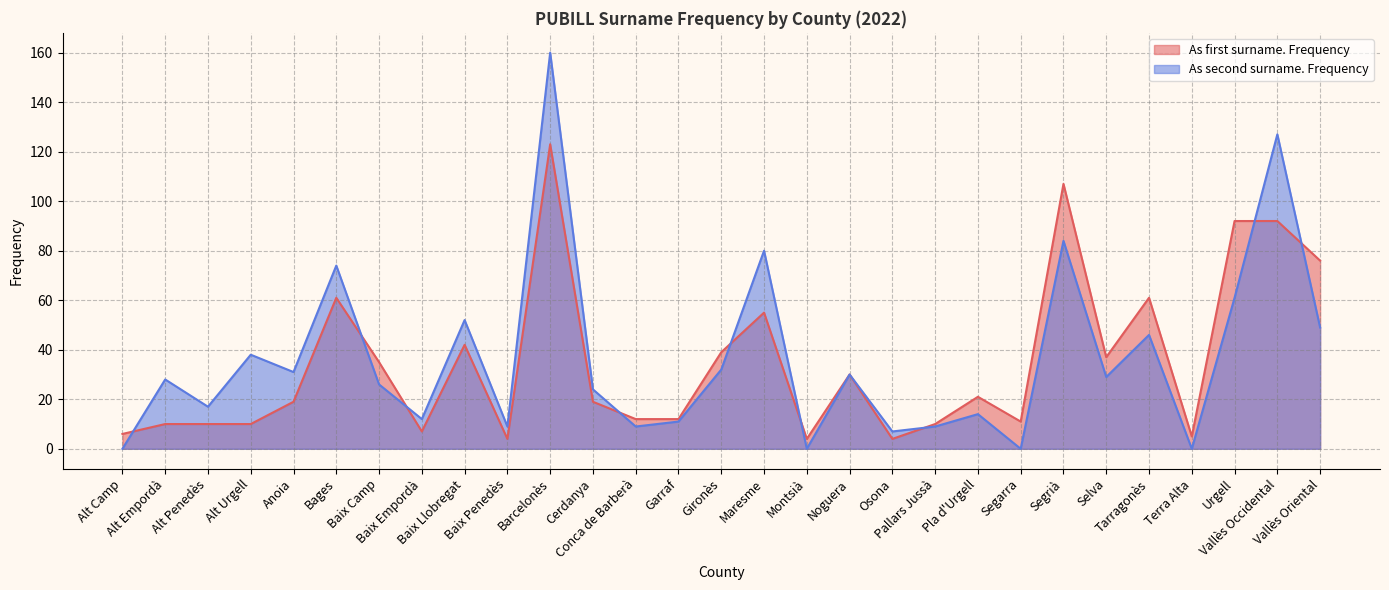

True or false: As second surname. Frequency has more than 1 interior local peaks.

True